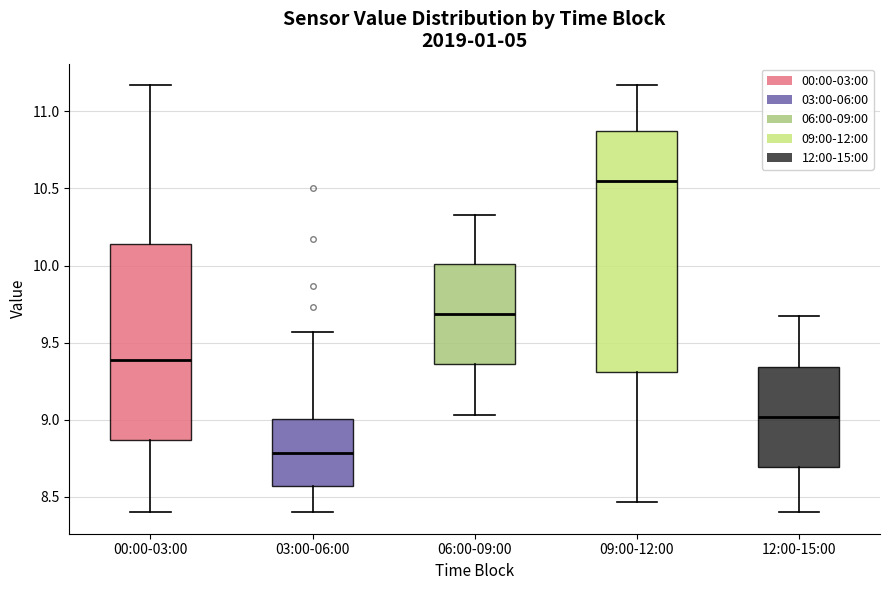

Reading left to right, read every box against the y-axis: the position of its median line, the range the box covers, and the ends of its whiskers. The values are not printed on the chart, so give them approximately, as read against the axis.

00:00-03:00: median 9.40, box 8.85 to 10.15, whiskers 8.40 to 11.15
03:00-06:00: median 8.80, box 8.55 to 9.00, whiskers 8.40 to 9.55
06:00-09:00: median 9.70, box 9.35 to 10.00, whiskers 9.05 to 10.35
09:00-12:00: median 10.55, box 9.30 to 10.85, whiskers 8.45 to 11.15
12:00-15:00: median 9.00, box 8.70 to 9.35, whiskers 8.40 to 9.65